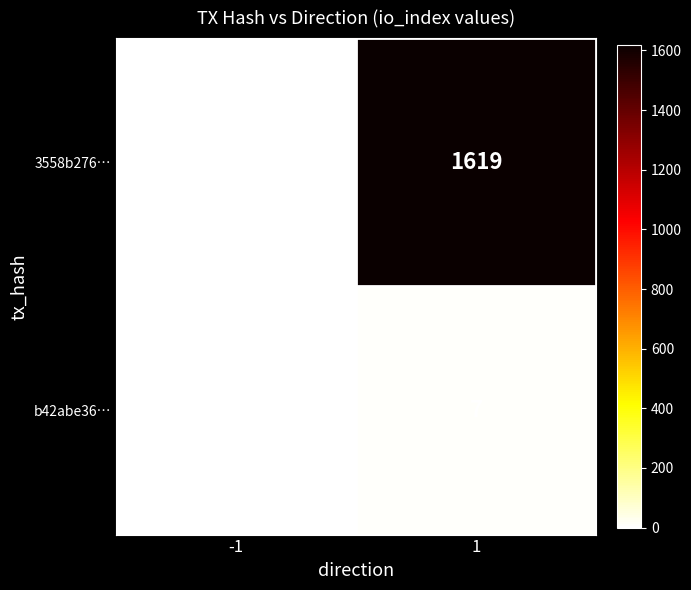

What is the sum of all 3558b276… values?

1618